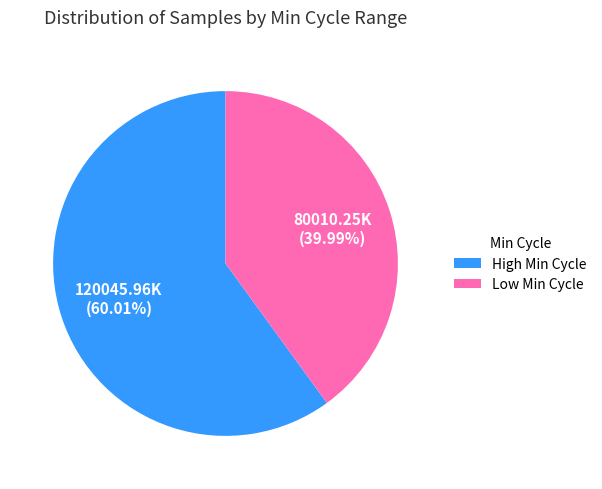

How many slices are in this pie chart?

2